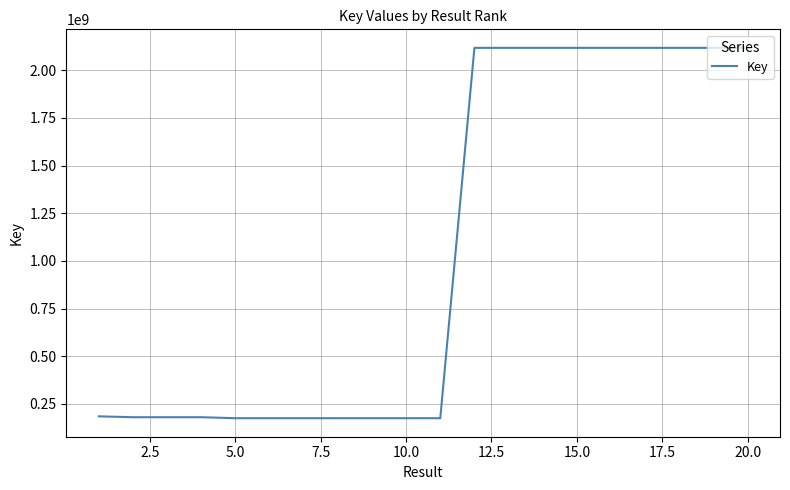

Does the chart display data point markers on the line(s)?

No